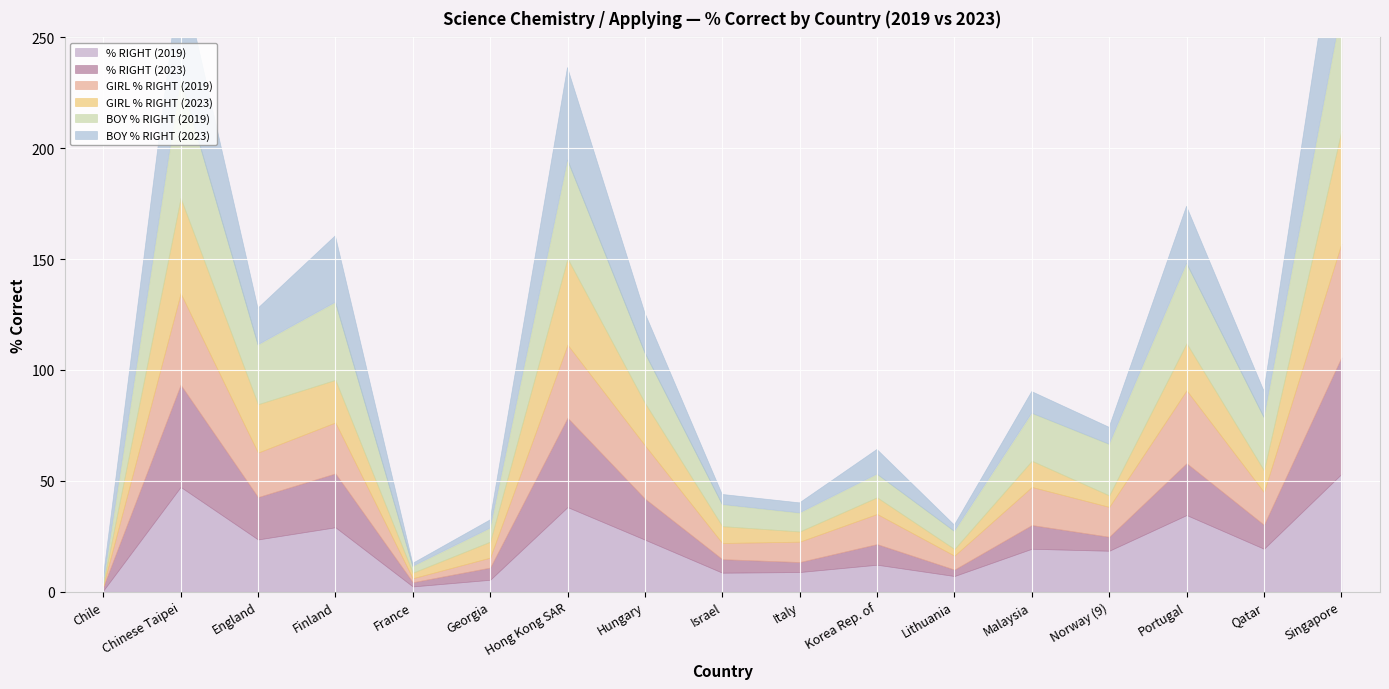

What is the difference between the maximum and minimum values in the % RIGHT (2019) series?

52.6